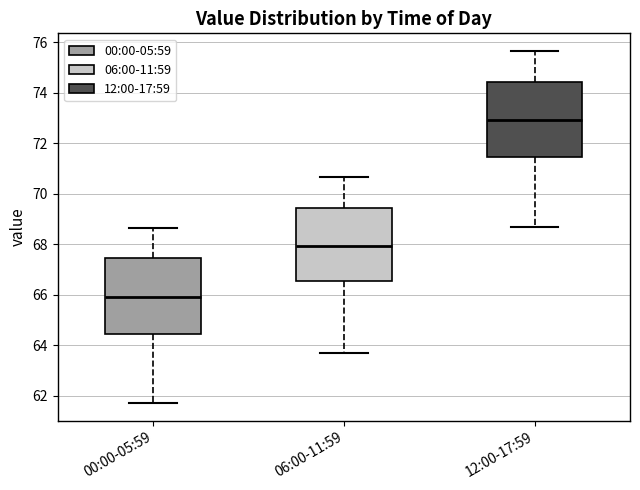

Reading left to right, read every box against the y-axis: the position of its median line, the range the box covers, and the ends of its whiskers. The values are not printed on the chart, so give them approximately, as read against the axis.

00:00-05:59: median 66.0, box 64.4 to 67.4, whiskers 61.8 to 68.6
06:00-11:59: median 68.0, box 66.6 to 69.4, whiskers 63.8 to 70.6
12:00-17:59: median 73.0, box 71.4 to 74.4, whiskers 68.8 to 75.6